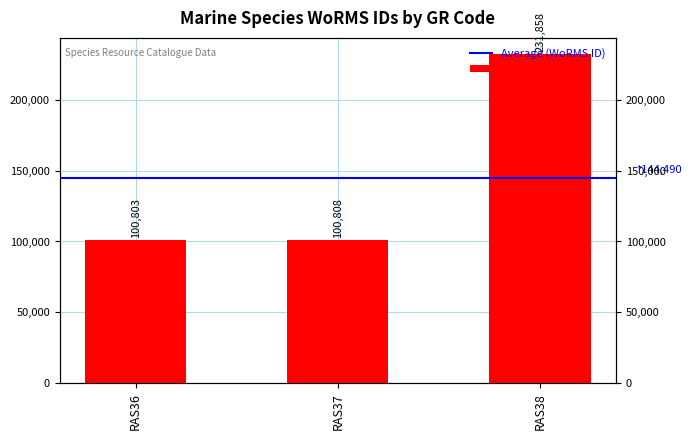

The chart shows a value of 231858 at RAS38. True or false?

True